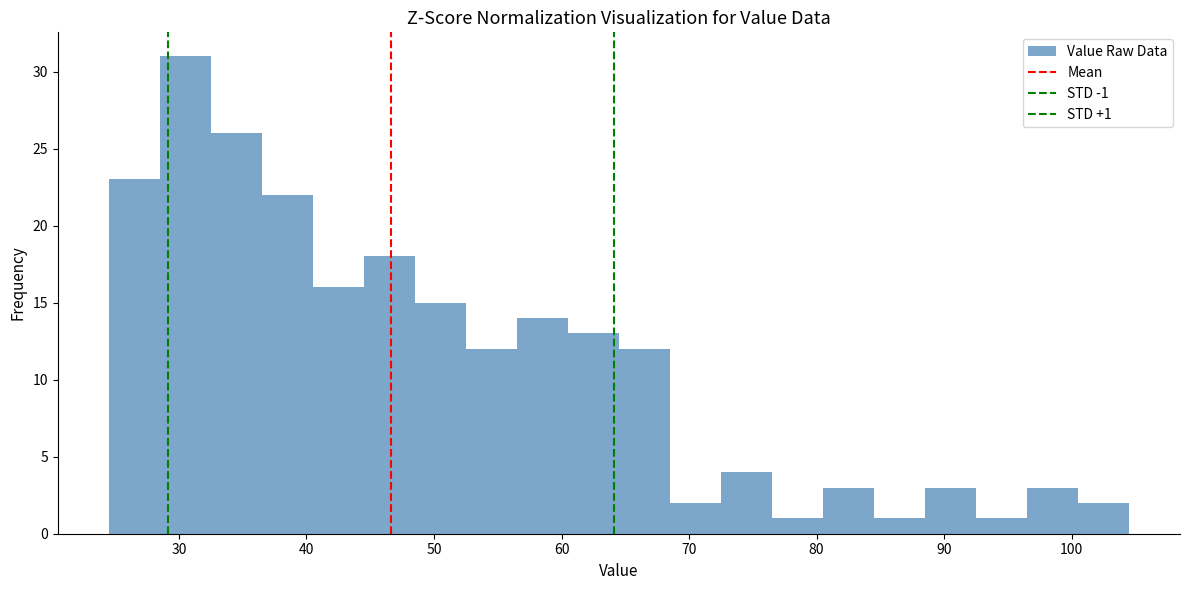

Over which range of the x-axis is the bar tallest?

28.5 to 32.5